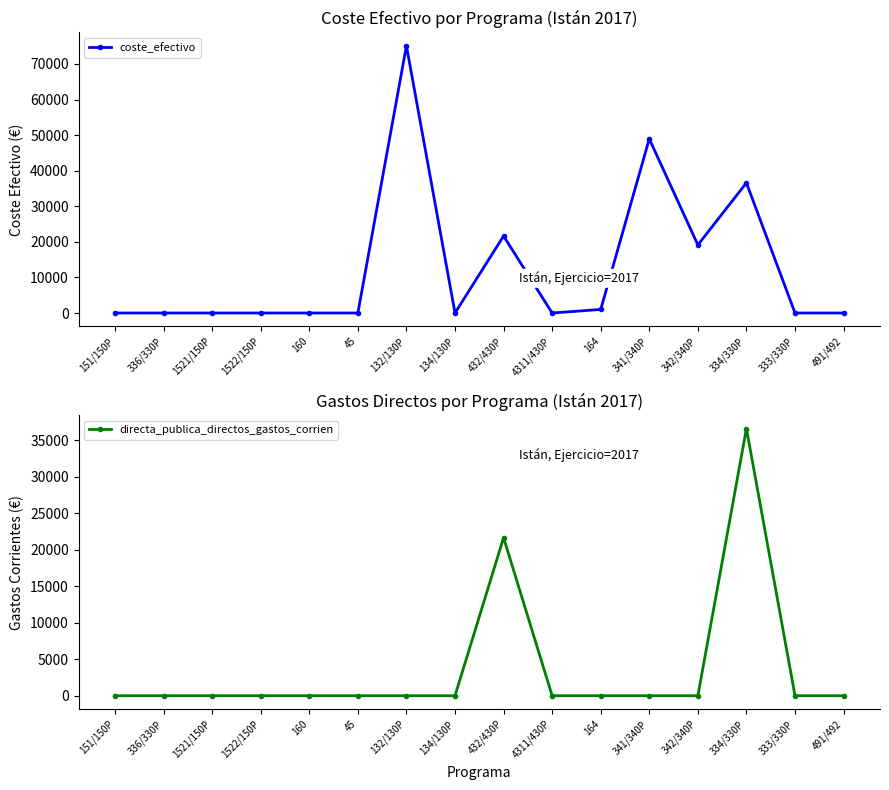

At which label is coste_efectivo closest to 37555?

334/330P